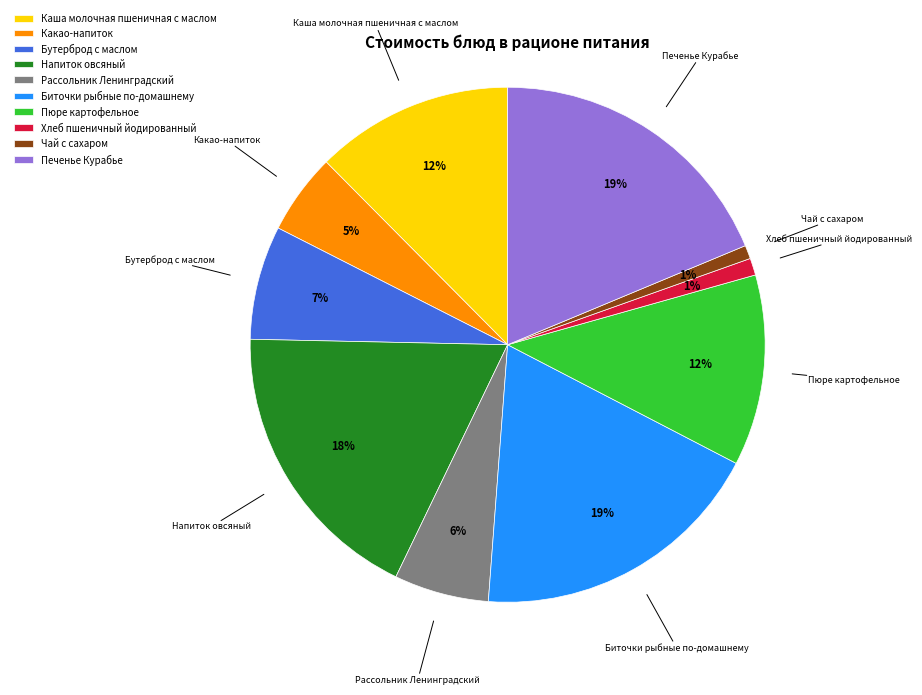

Is Пюре картофельное the majority of the pie?

No